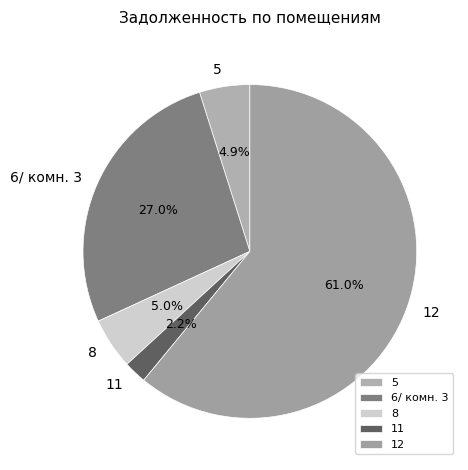

Is it true that 6/ комн. 3 is 27% of the pie?

True